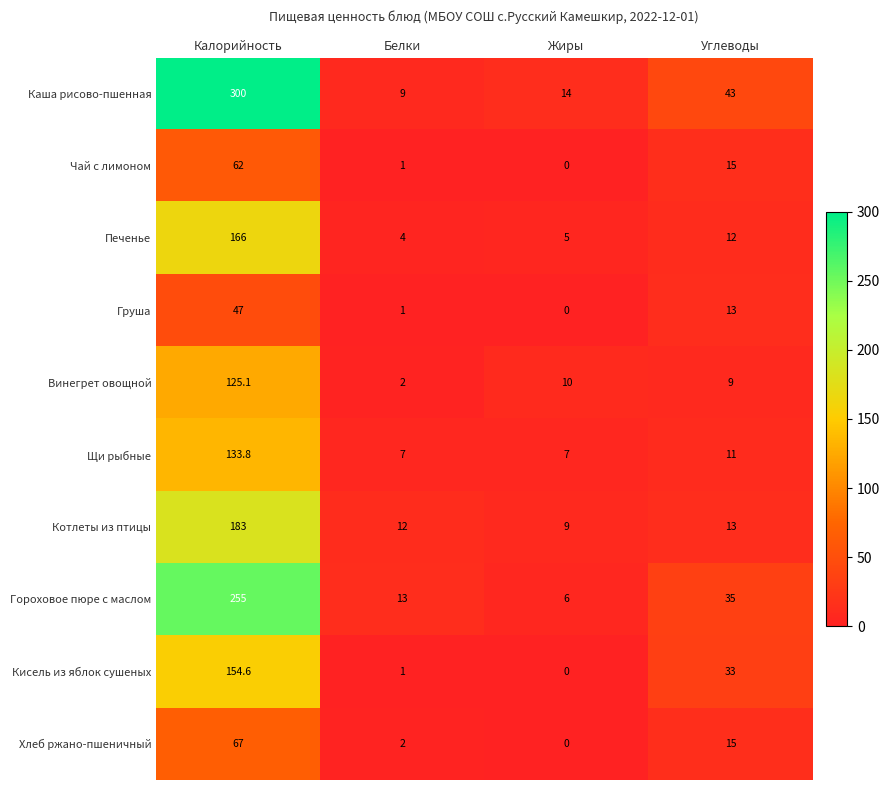

True or false: Щи рыбные has a value of 133.8 at Калорийность.

True